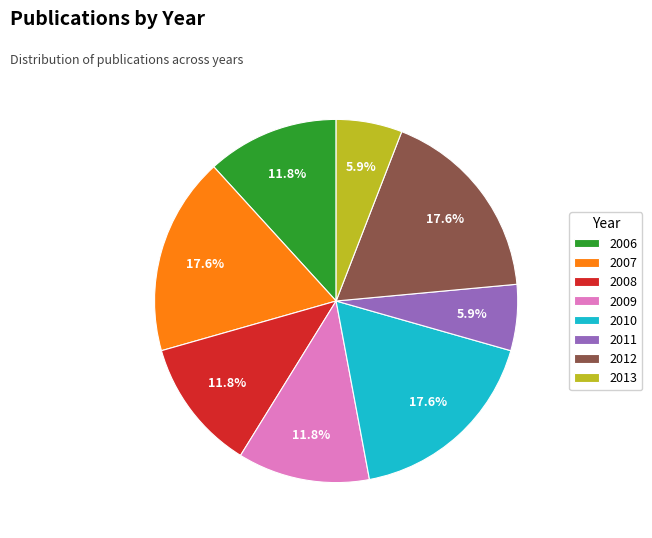

What is the total percentage of 2008 and 2012?

29.4%